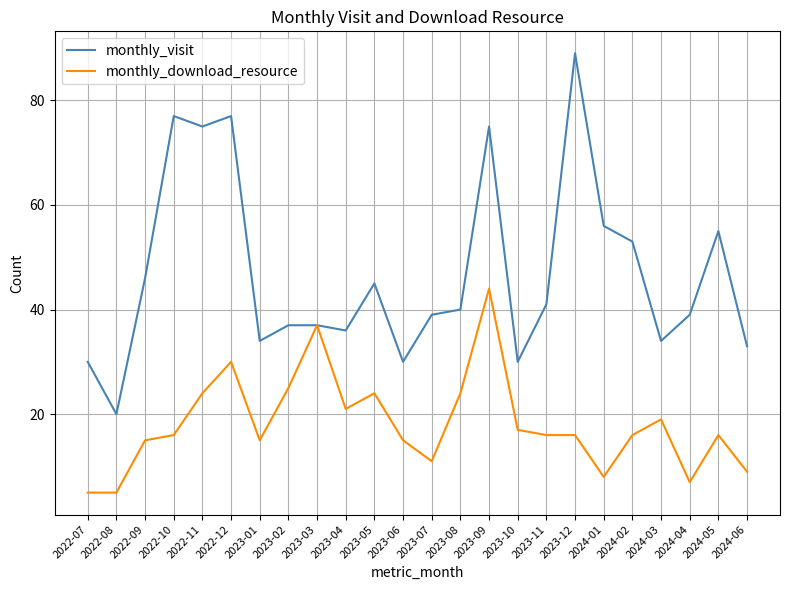

What is the lowest value of the monthly_download_resource series?

5